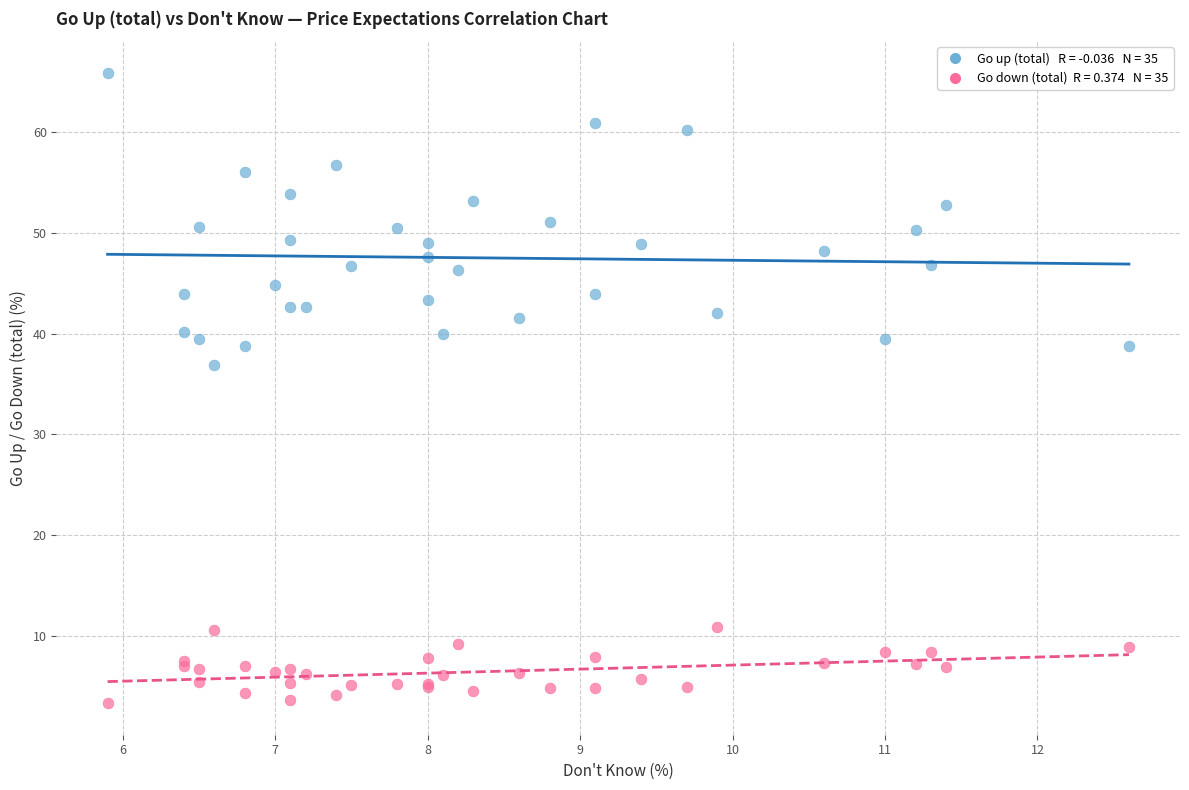

Across all series, what Y value is closest to 34?

36.9